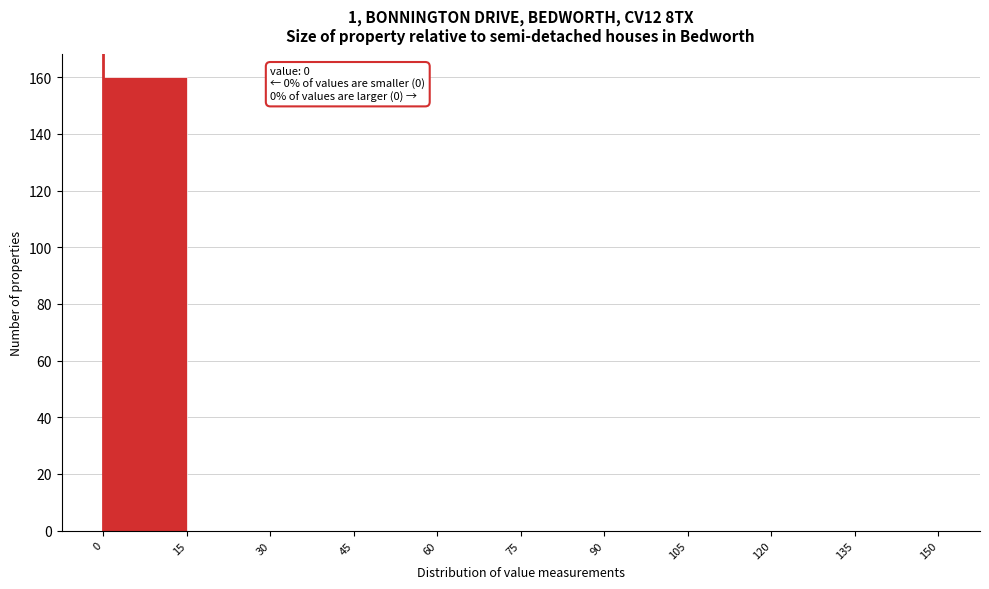

Which range on the x-axis has the tallest bar?

0 to 15